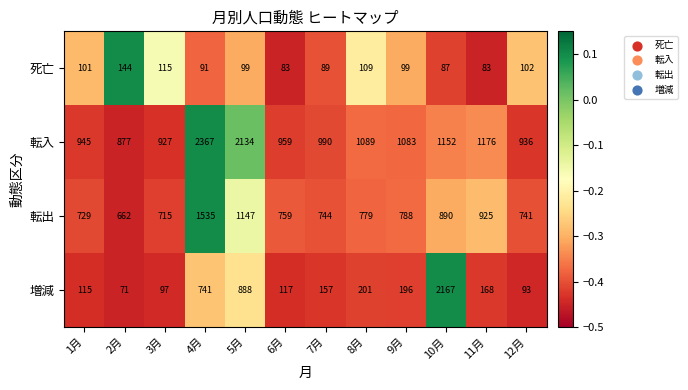

What is the sum of the 転入 values at 2月 and 12月?

1813